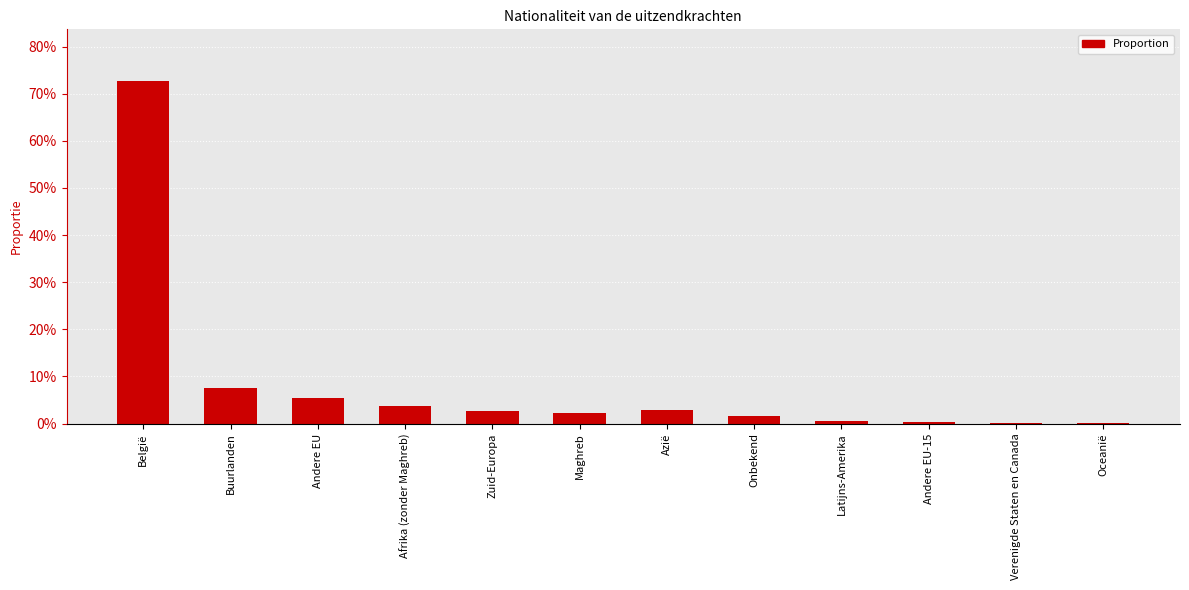

Are the bars horizontal?

No